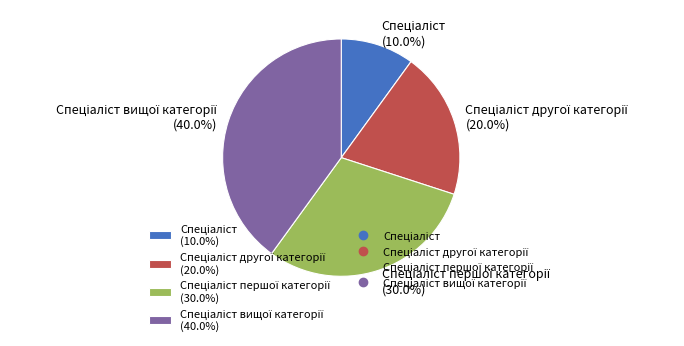

Does any single category account for the majority?

No